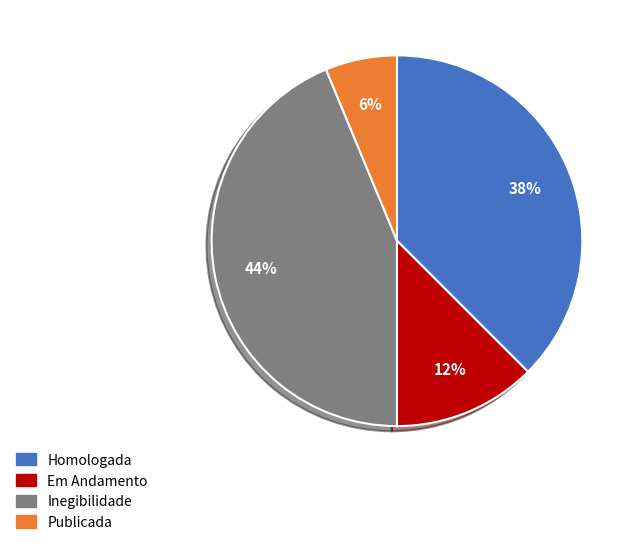

To the nearest percent, what is the average slice percentage?

25%